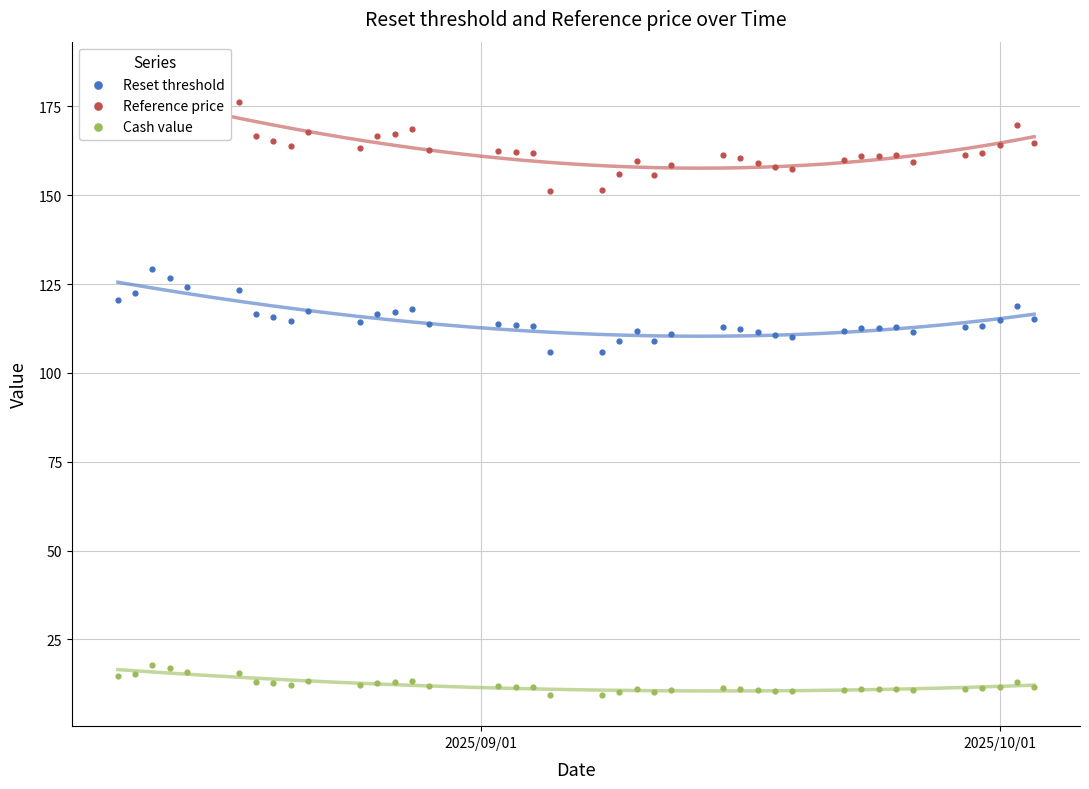

What are all the series names shown in the legend?

Reset threshold, Reference price, Cash value